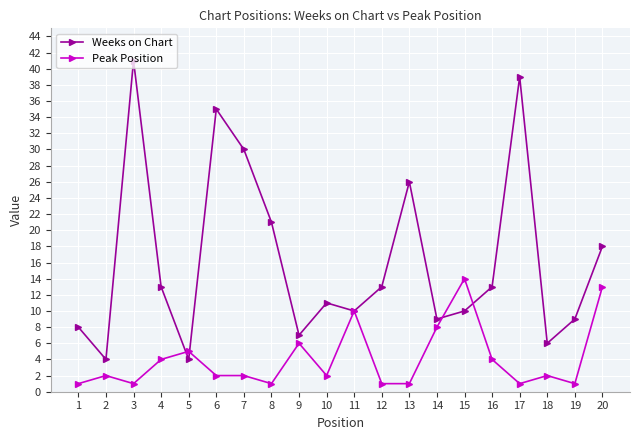

At how many categories does at least one series exceed 27?

4